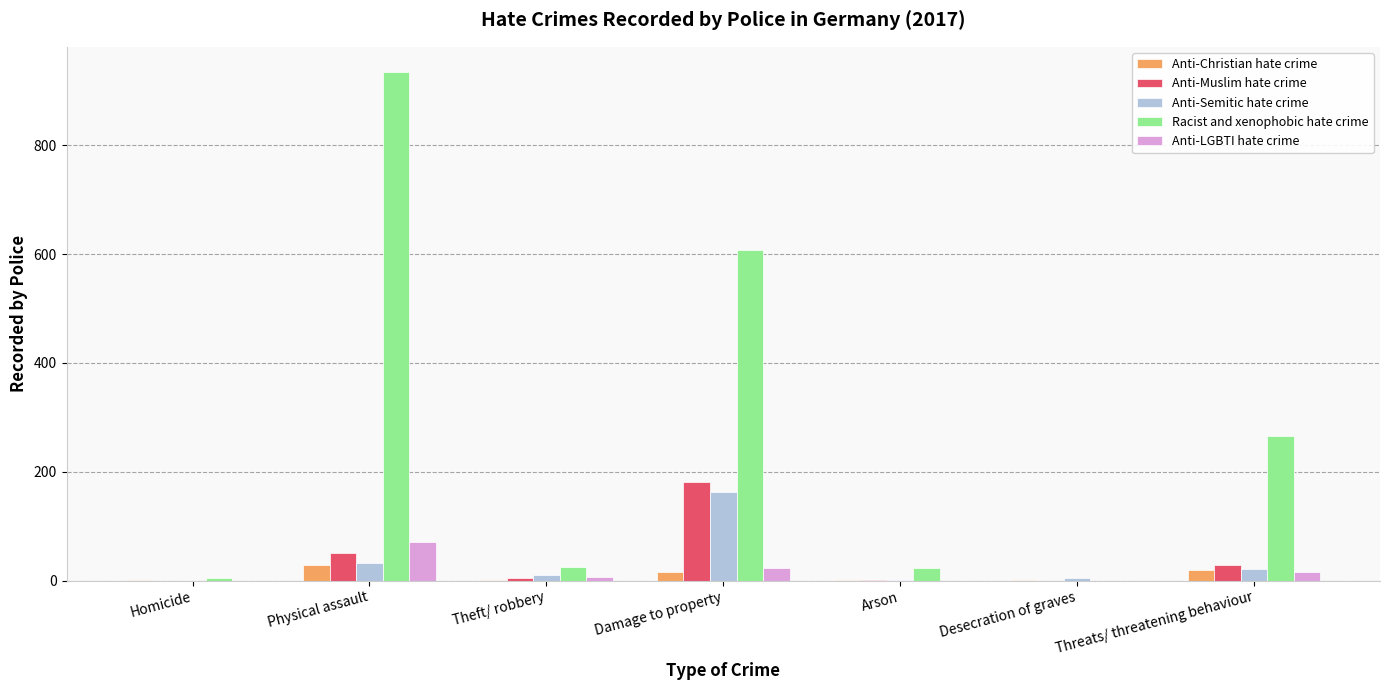

The Anti-LGBTI hate crime series shows 6 at Theft/ robbery. True or false?

True